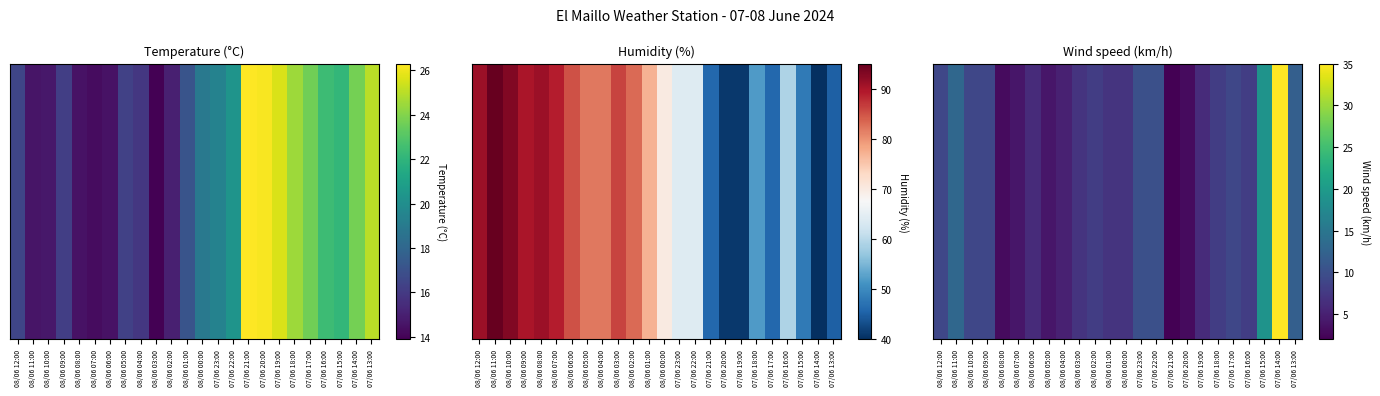

The chart shows a value of 16 at 07/06 22:00. True or false?

False